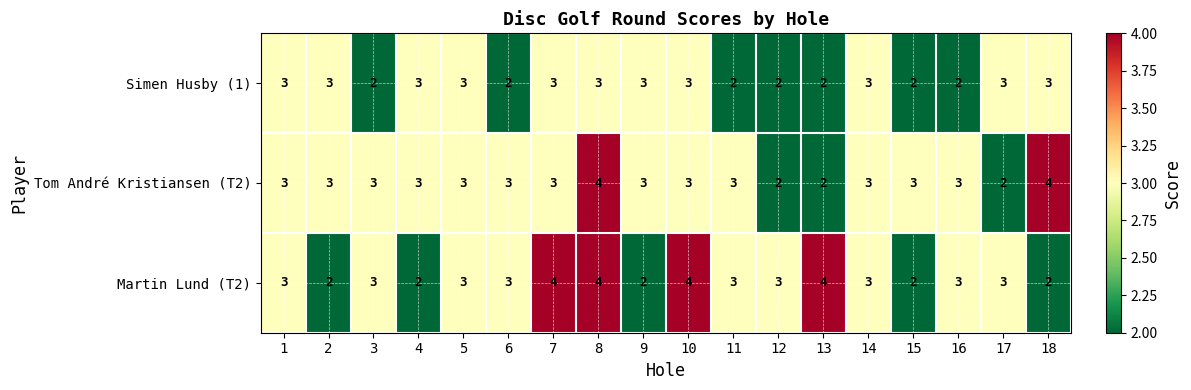

What is the average value of the Simen Husby (1) series?

3